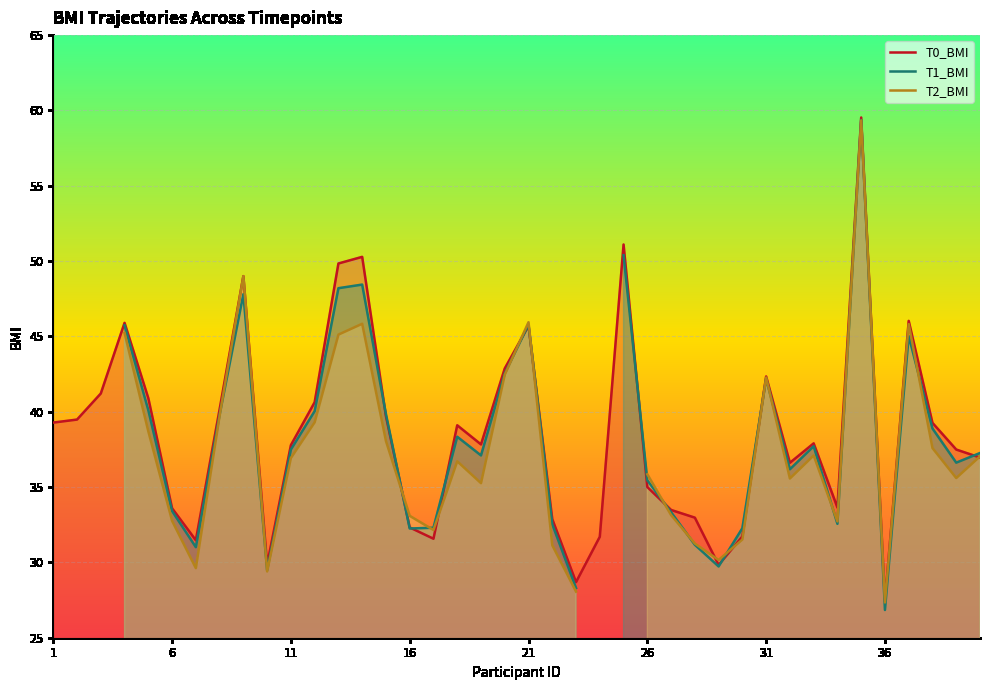

How many intersections are there between T1_BMI and T0_BMI?

11